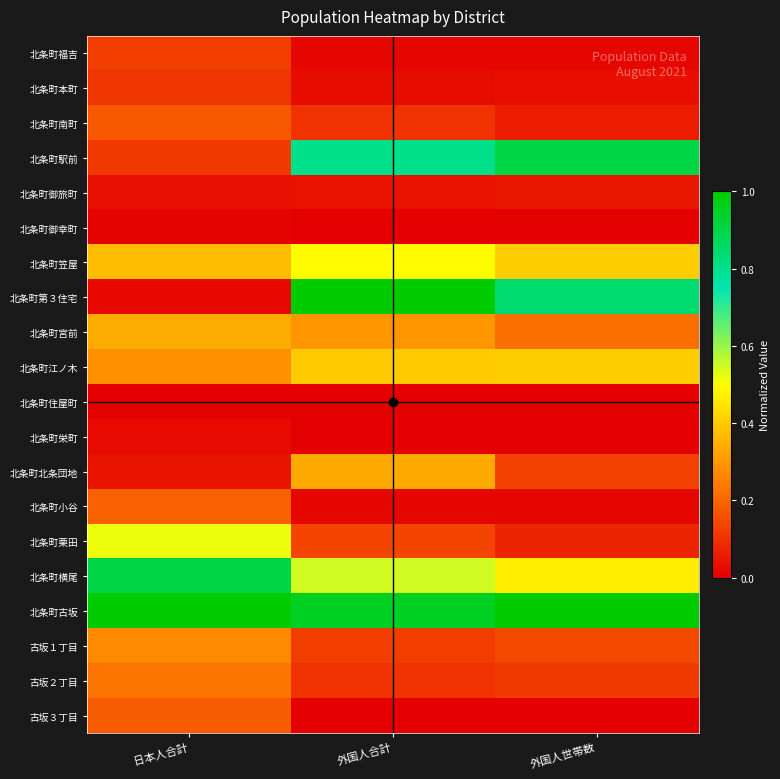

Between 日本人合計 and 外国人合計, which is larger?

日本人合計